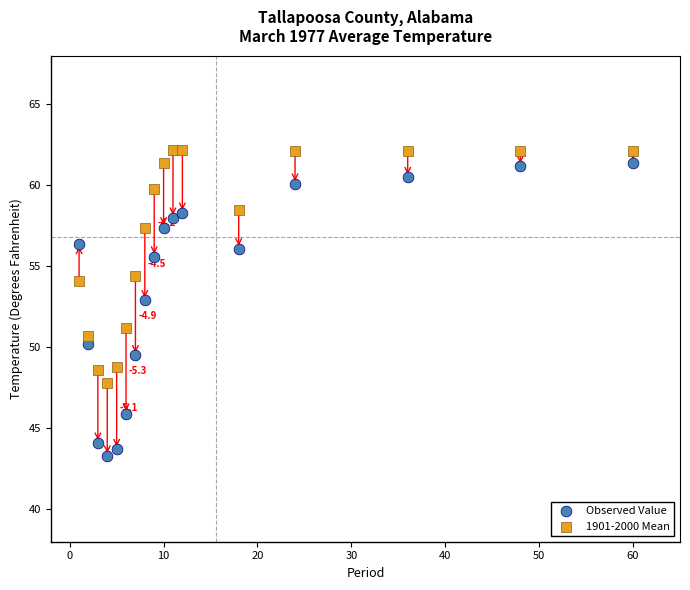

Across all data points, what is the range of Y values (max minus min)?

18.9